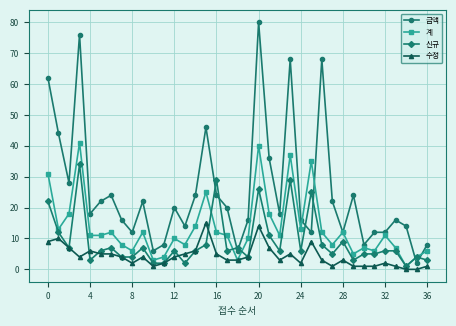

At how many categories does at least one series exceed 58?

5